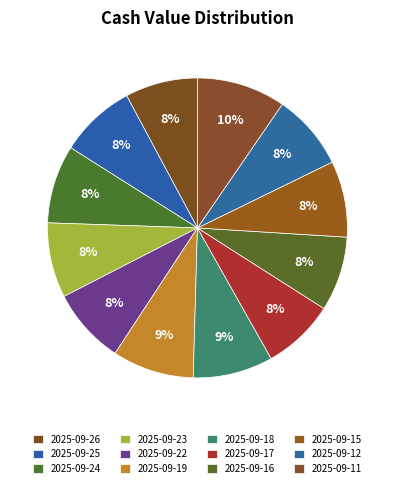

To the nearest percent, what percentage of the pie is 2025-09-15?

8%